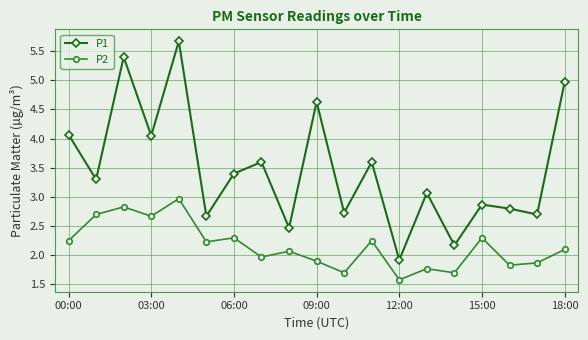

True or false: P1 and P2 cross at least once.

False